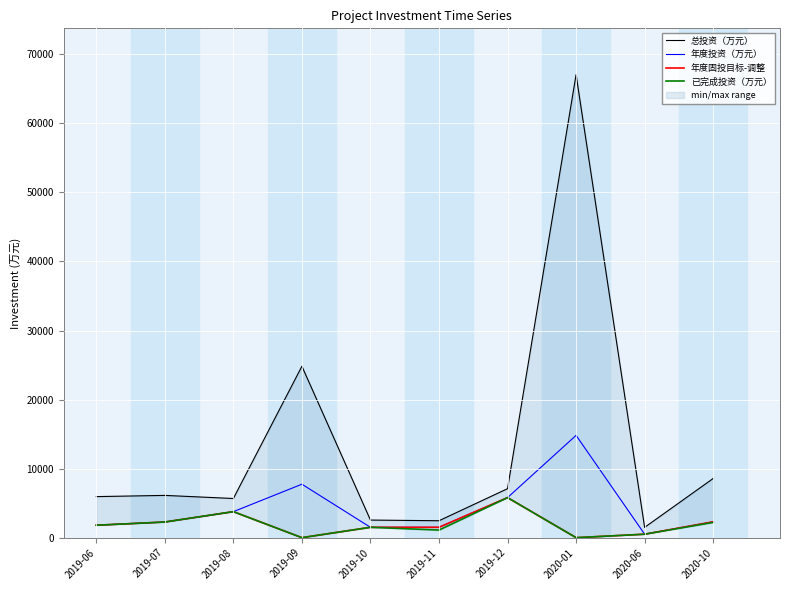

What is the difference between the highest and lowest values at 2019-09?

24827.0